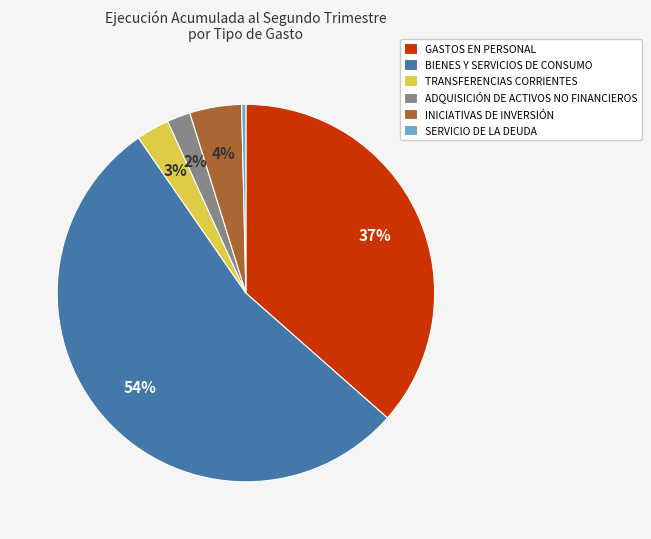

True or false: ADQUISICIÓN DE ACTIVOS NO FINANCIEROS accounts for 15% of the total.

False